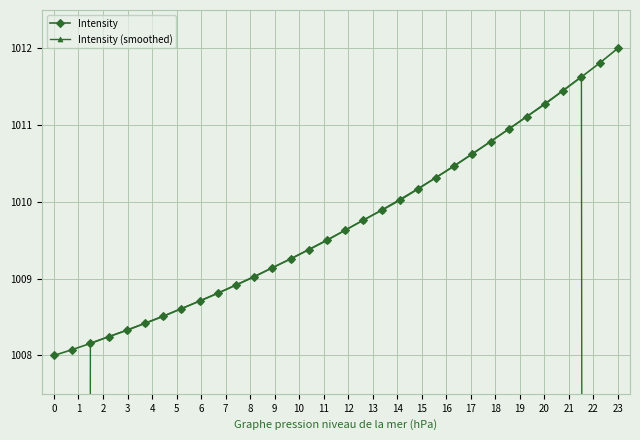

Is it true that Intensity equals 401.5 at 23?

False